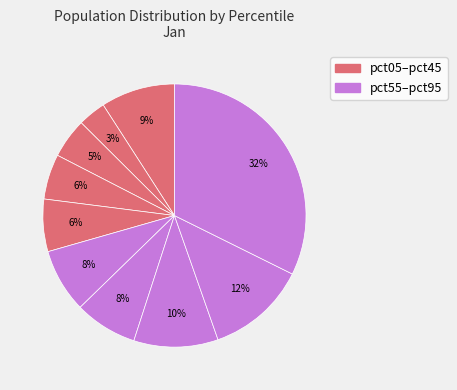

Is there a majority slice in this chart?

No